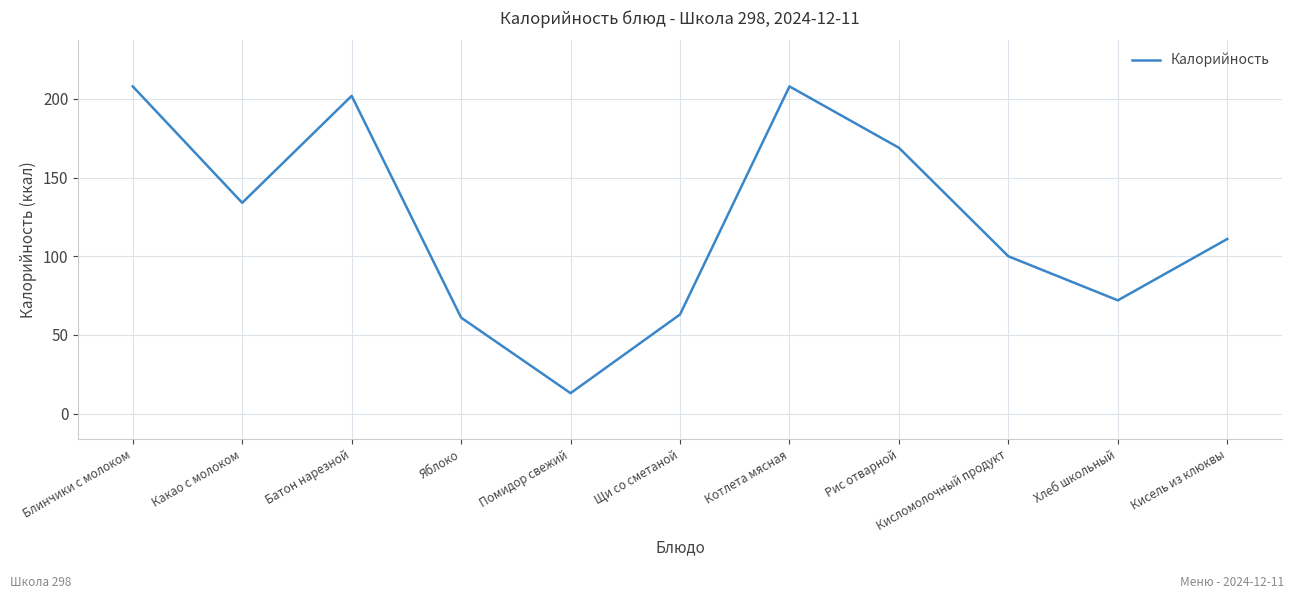

The value at Какао с молоком is 85. True or false?

False